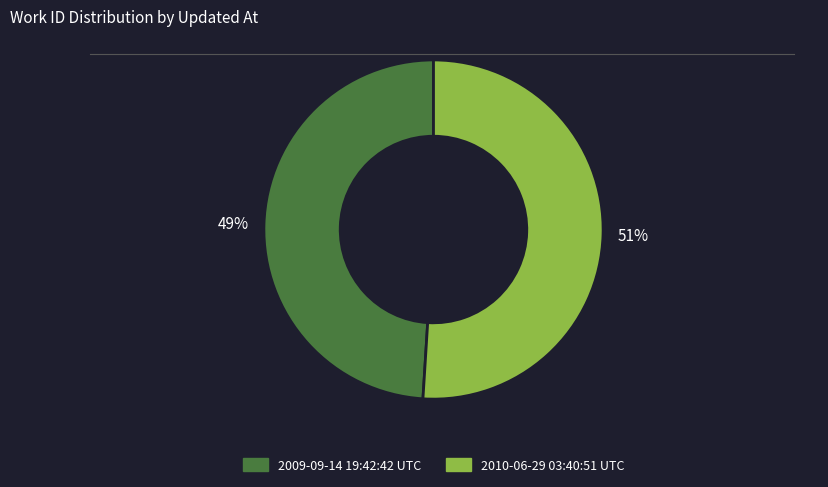

Is it true that 2009-09-14 19:42:42 UTC is 35% of the pie?

False